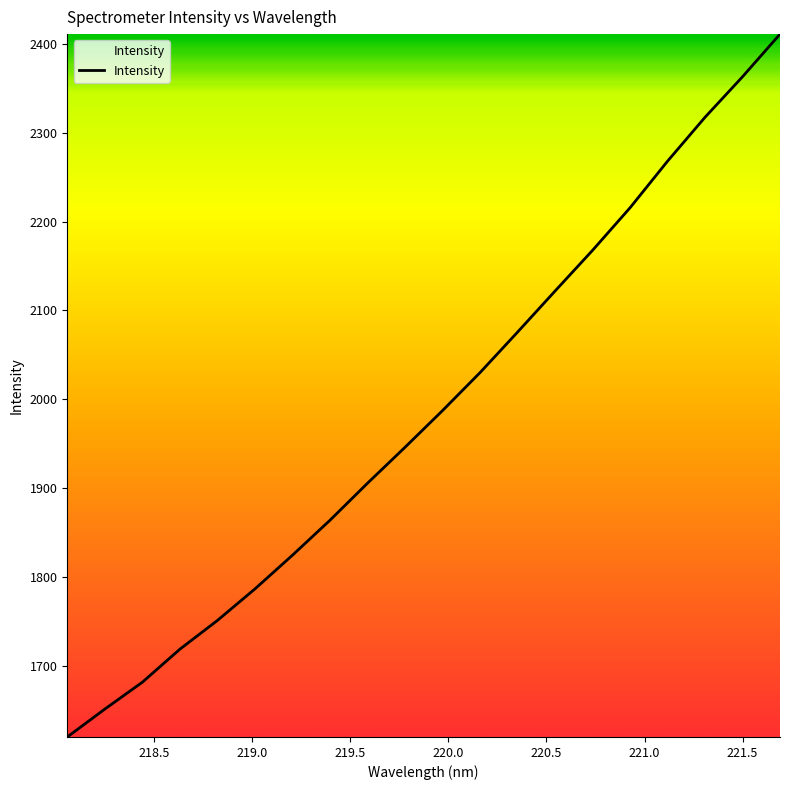

What is the minimum value shown in the chart?

1619.6